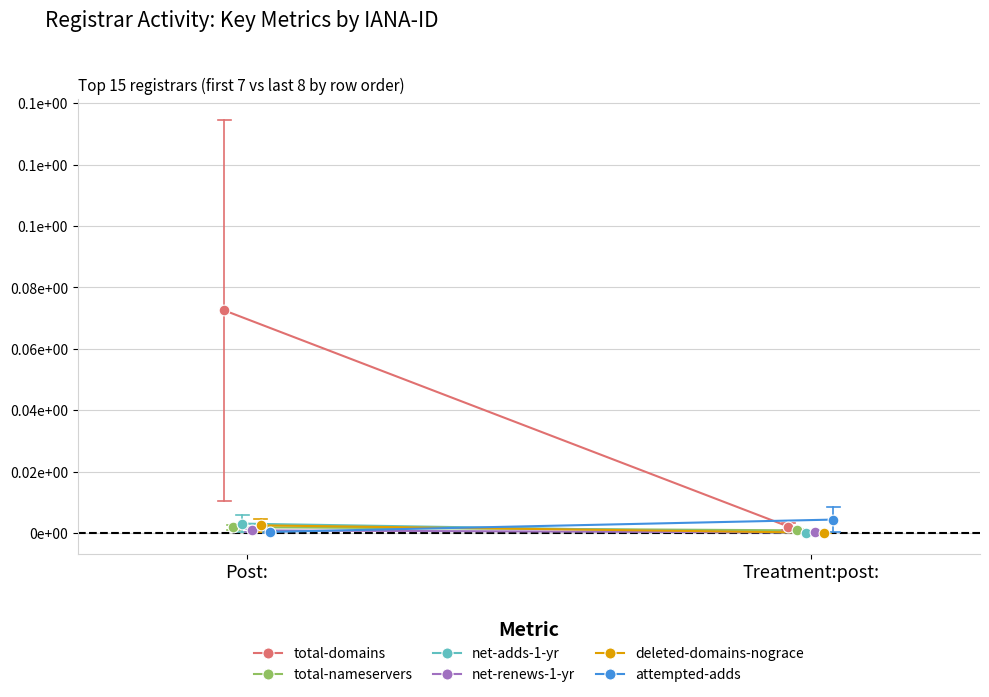

Which series reaches the maximum Y coordinate?

total-domains